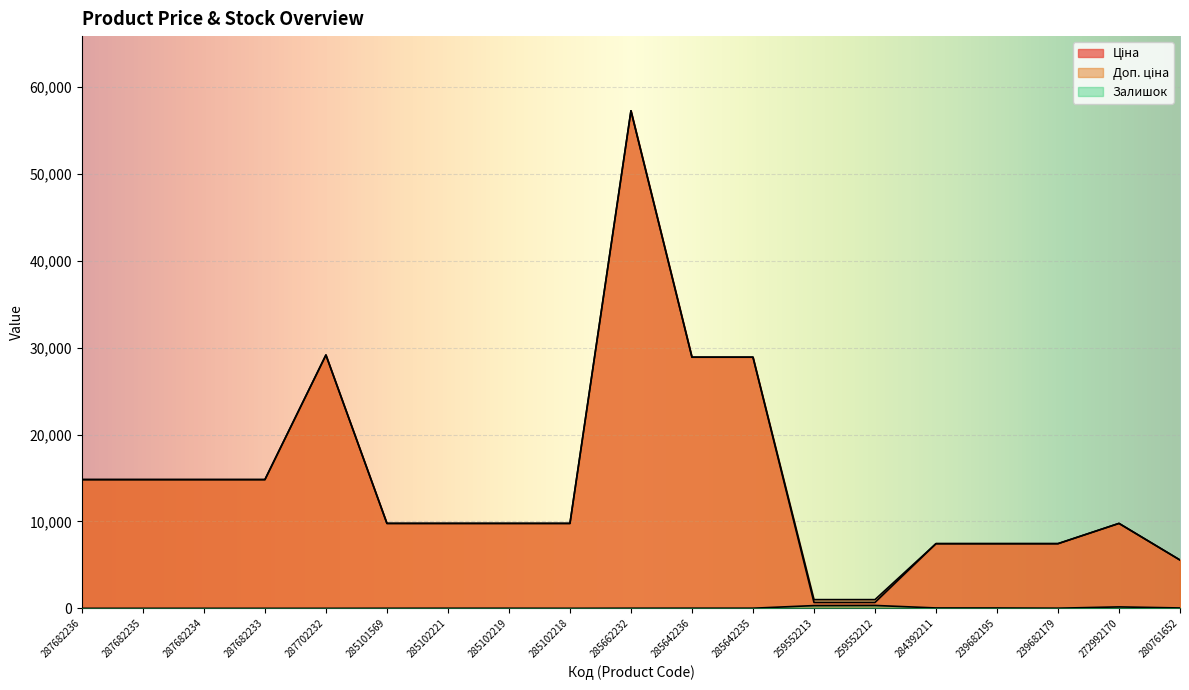

Rank the categories by Доп. ціна value from highest to lowest.

285662232, 287702232, 285642236, 285642235, 287682236, 287682235, 287682234, 287682233, 285101569, 285102221, 285102219, 285102218, 272992170, 284392211, 239682195, 239682179, 280761652, 259552213, 259552212